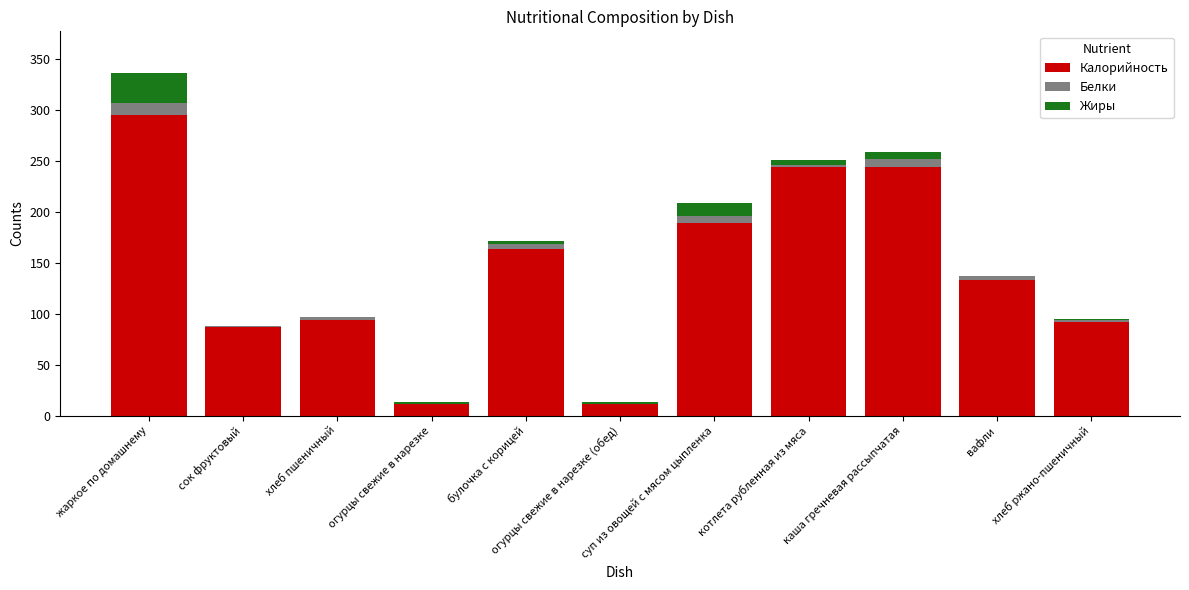

What is the sum of all Калорийность values?

1563.1